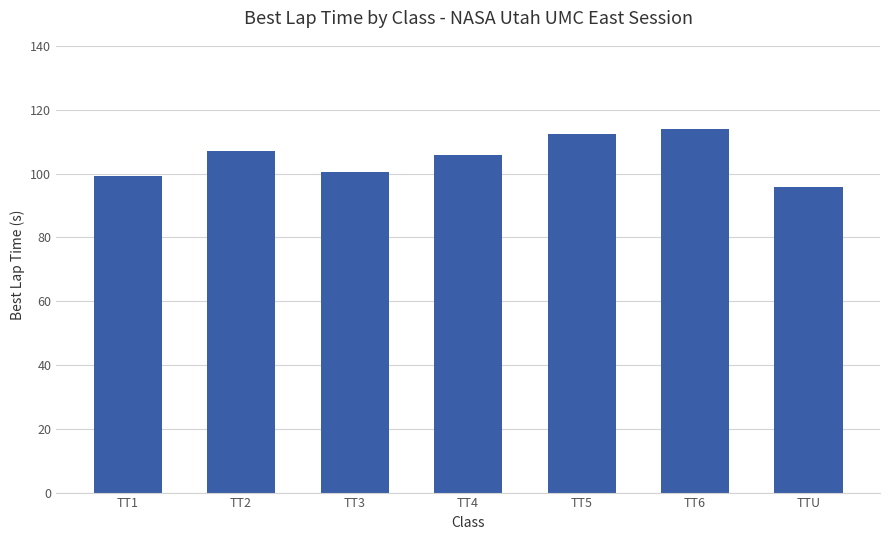

Is it true that the value at TT2 is 107.0?

True